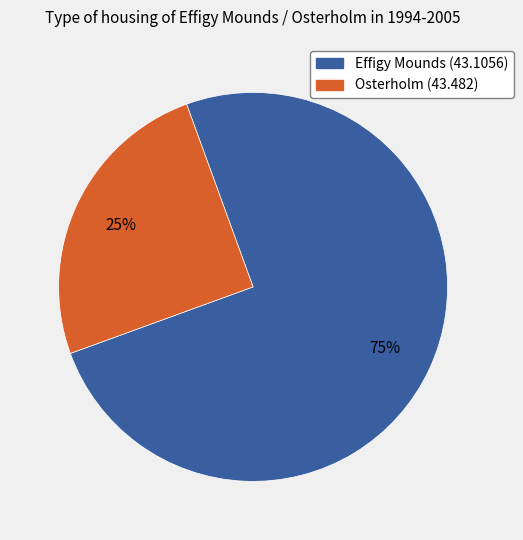

Is there any slice that represents more than half of the pie?

Yes